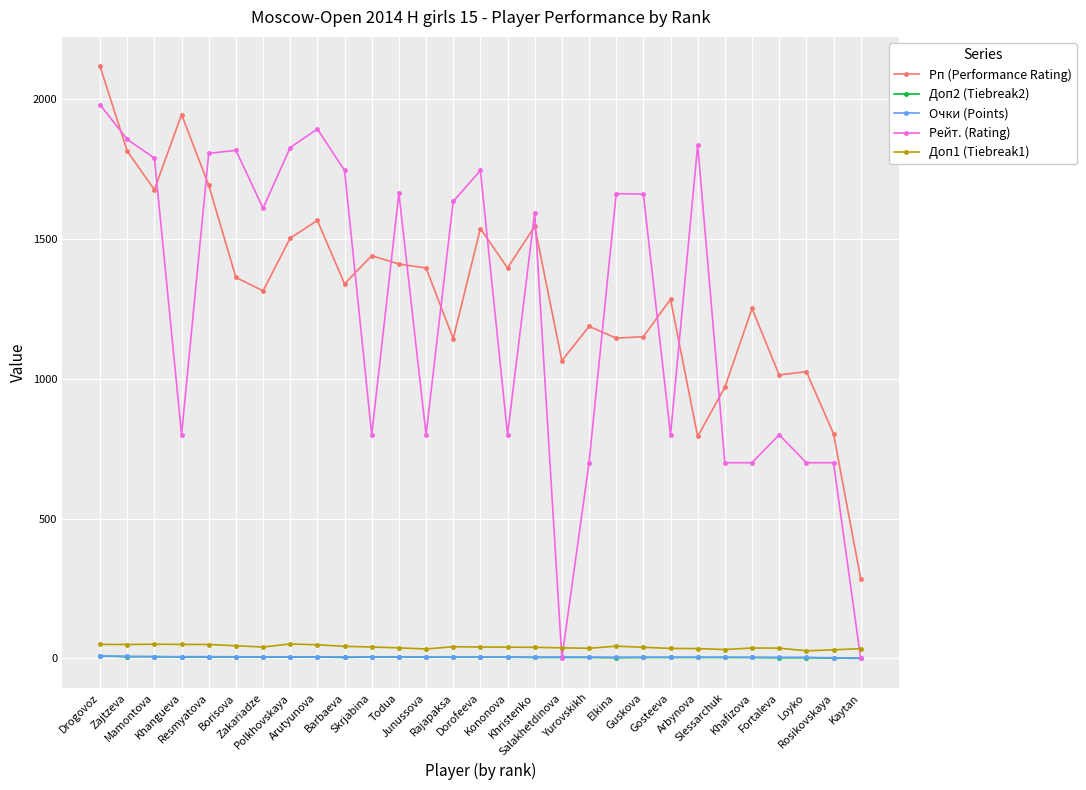

What is the total value across all series at Yurovskikh?

1931.5